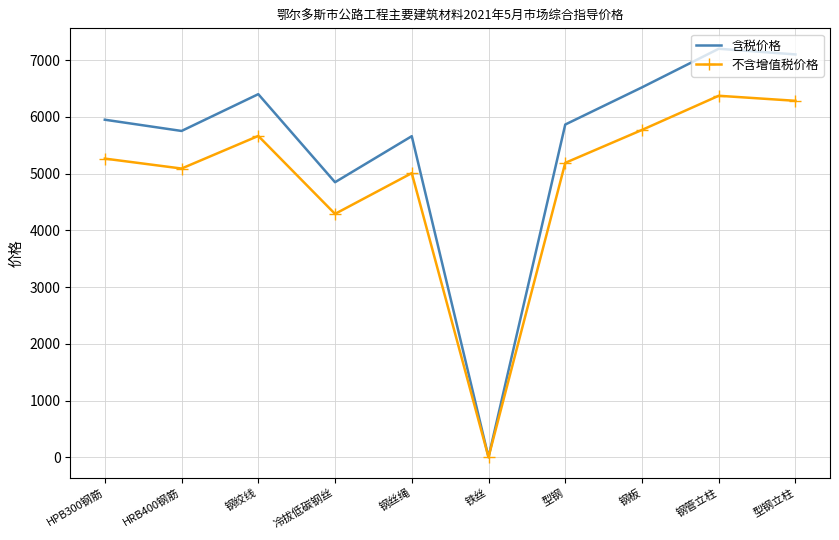

What is the average value of the 含税价格 series?

5530.2